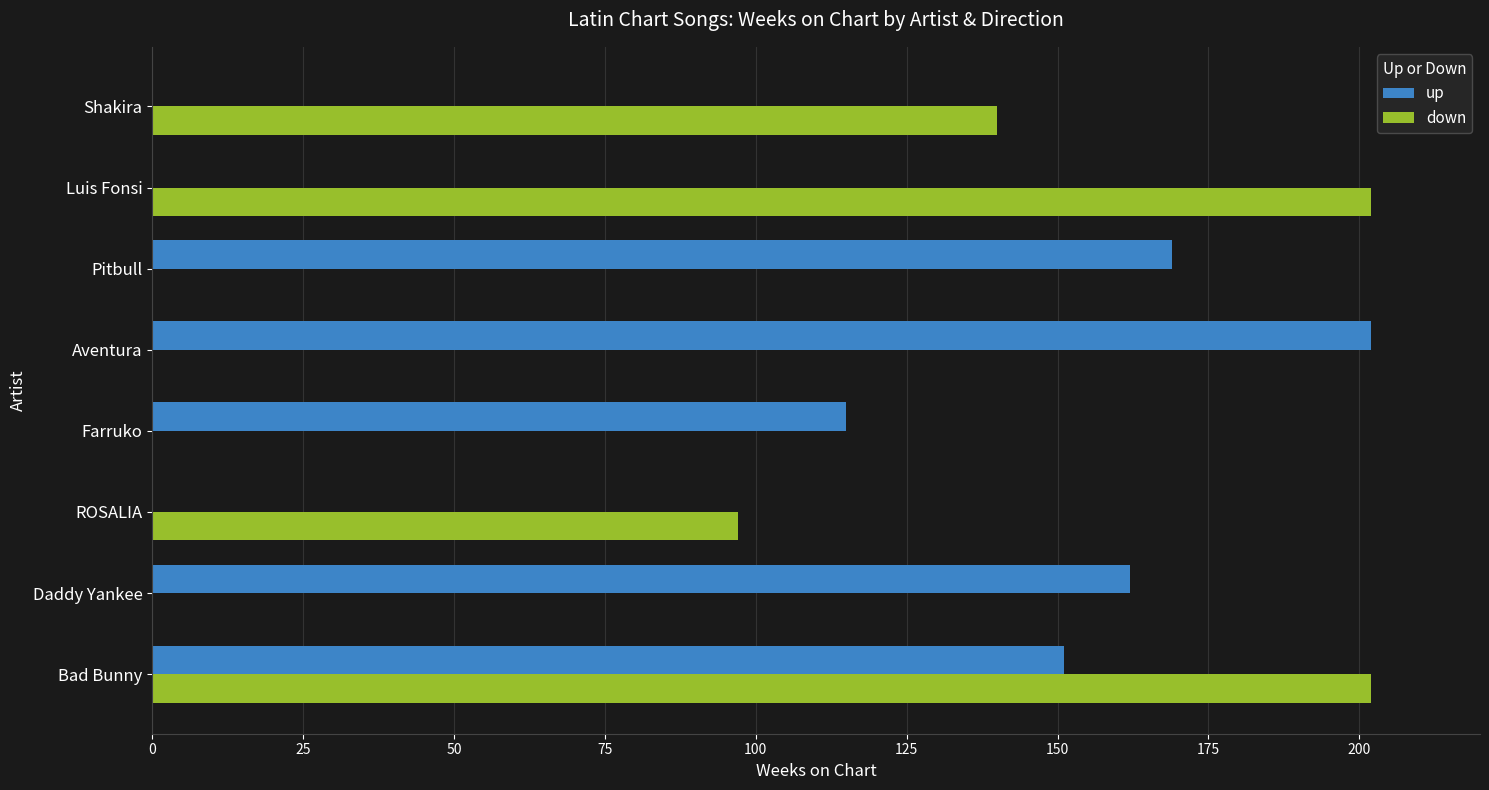

The down series shows 94 at Pitbull. True or false?

False